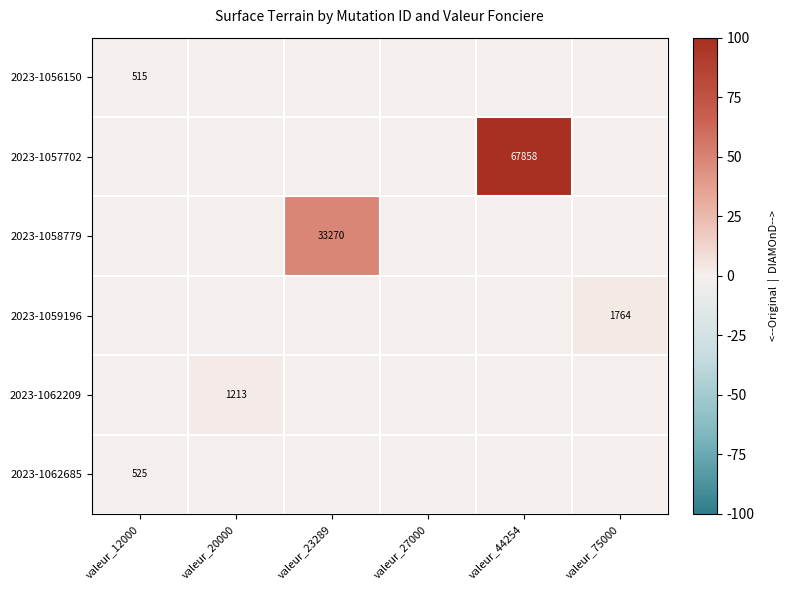

How many categories are shown in the chart?

6